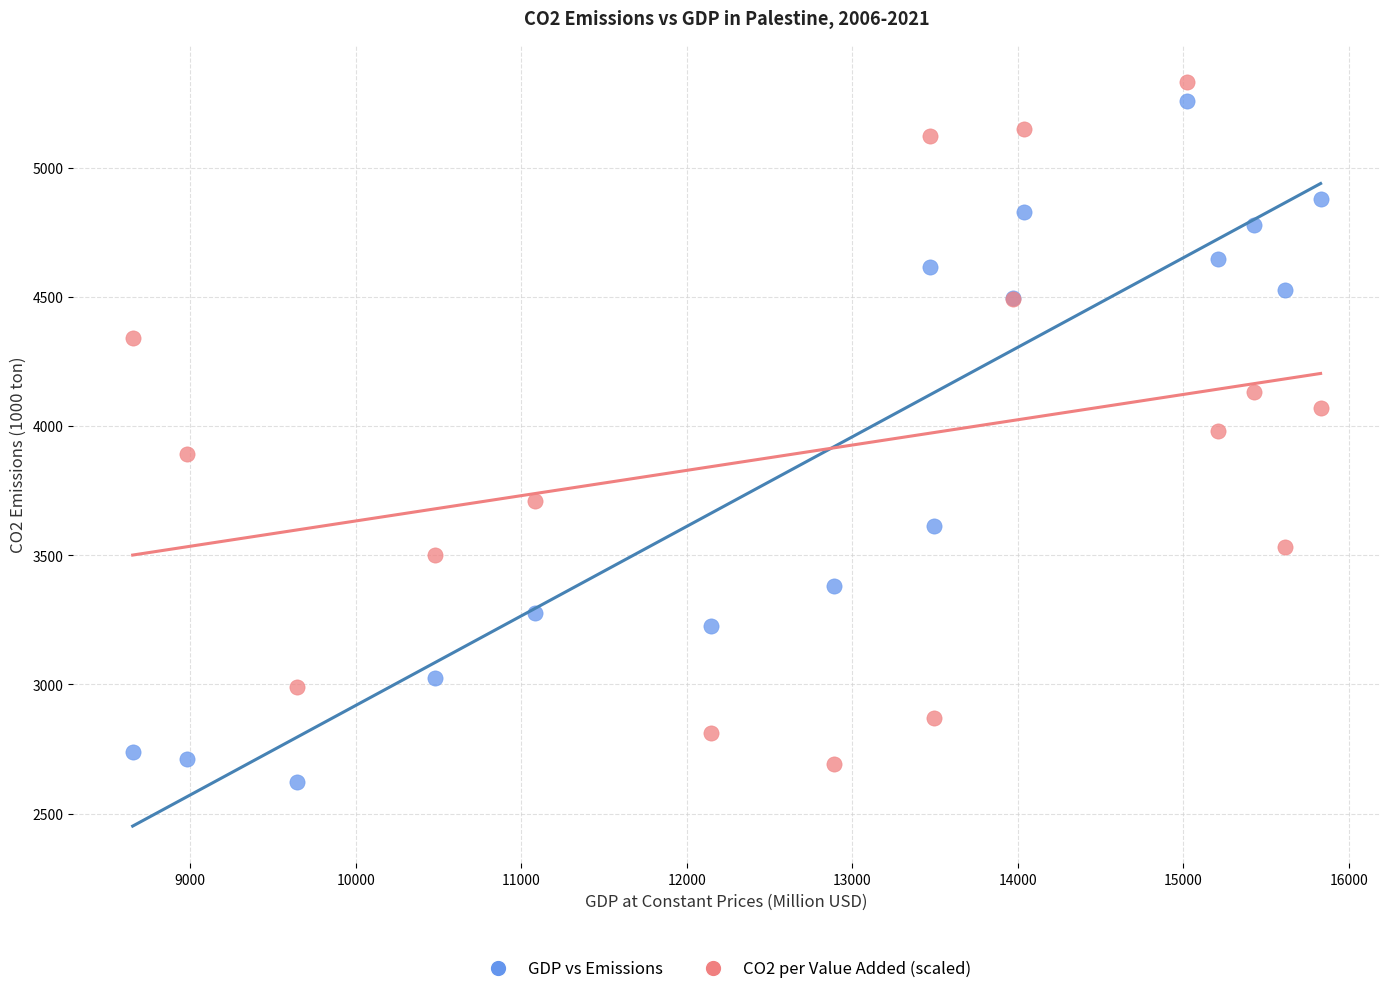

What are all the series names shown in the legend?

GDP vs Emissions, CO2 per Value Added (scaled)